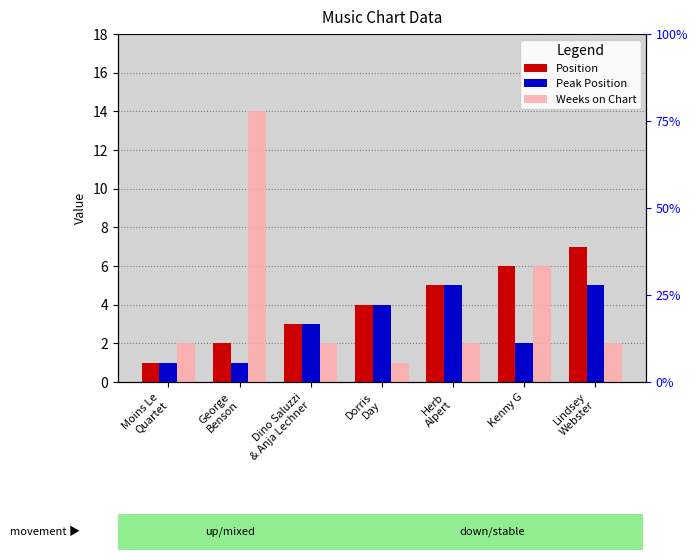

What is the difference between the highest and lowest values at Dorris
Day?

3